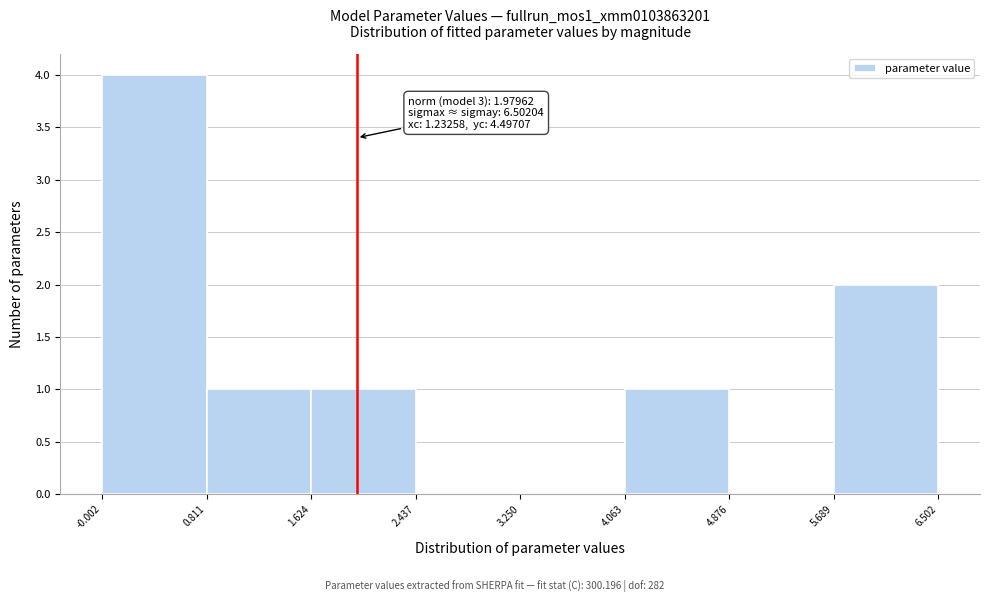

Over which range of the x-axis is the bar tallest?

-0.002 to 0.811